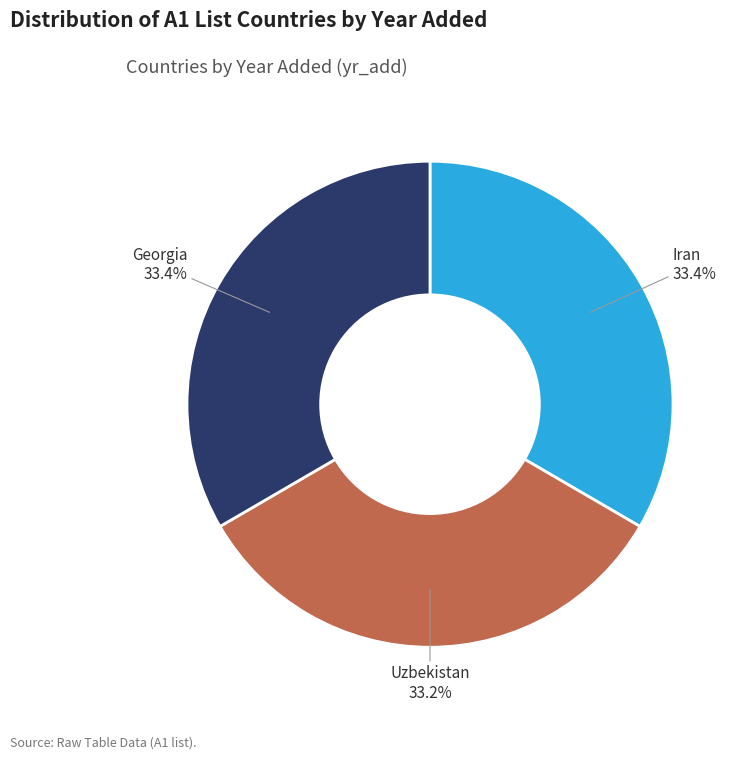

To the nearest percent, what percentage of the pie is Uzbekistan?

33%